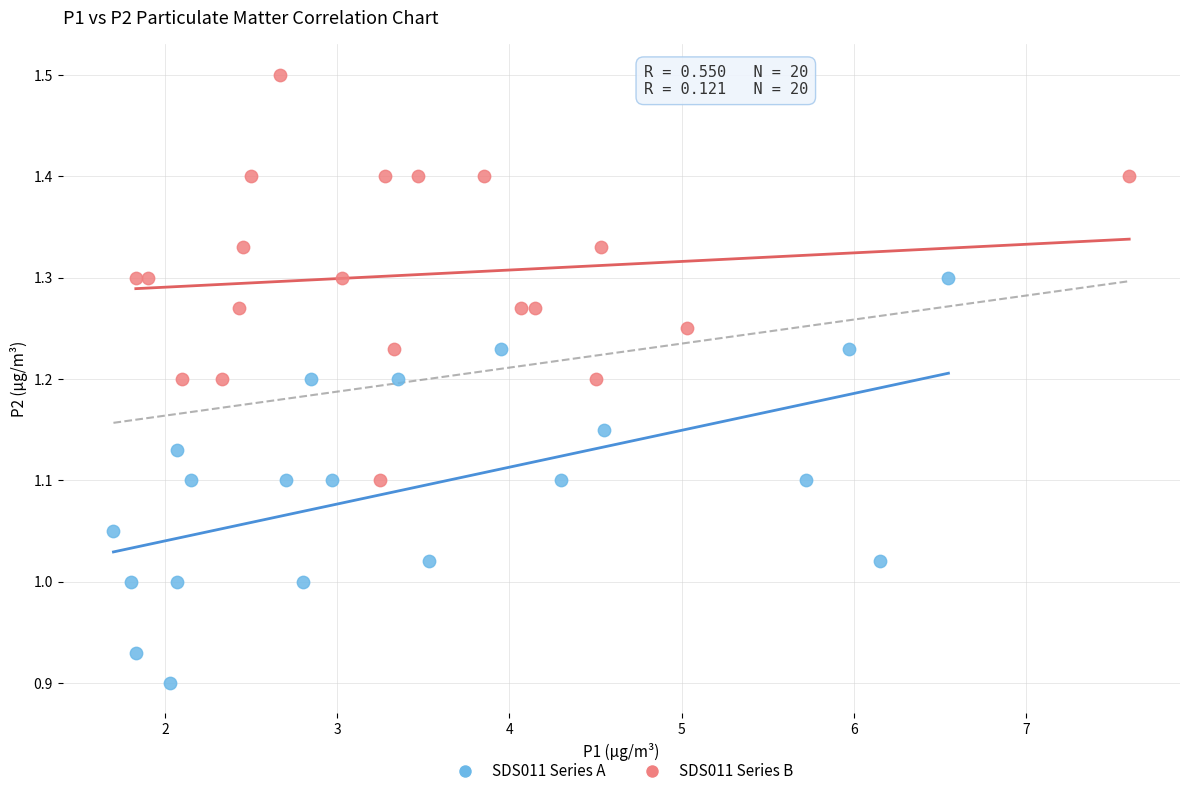

Which series contains the lowest Y value?

SDS011 Series A